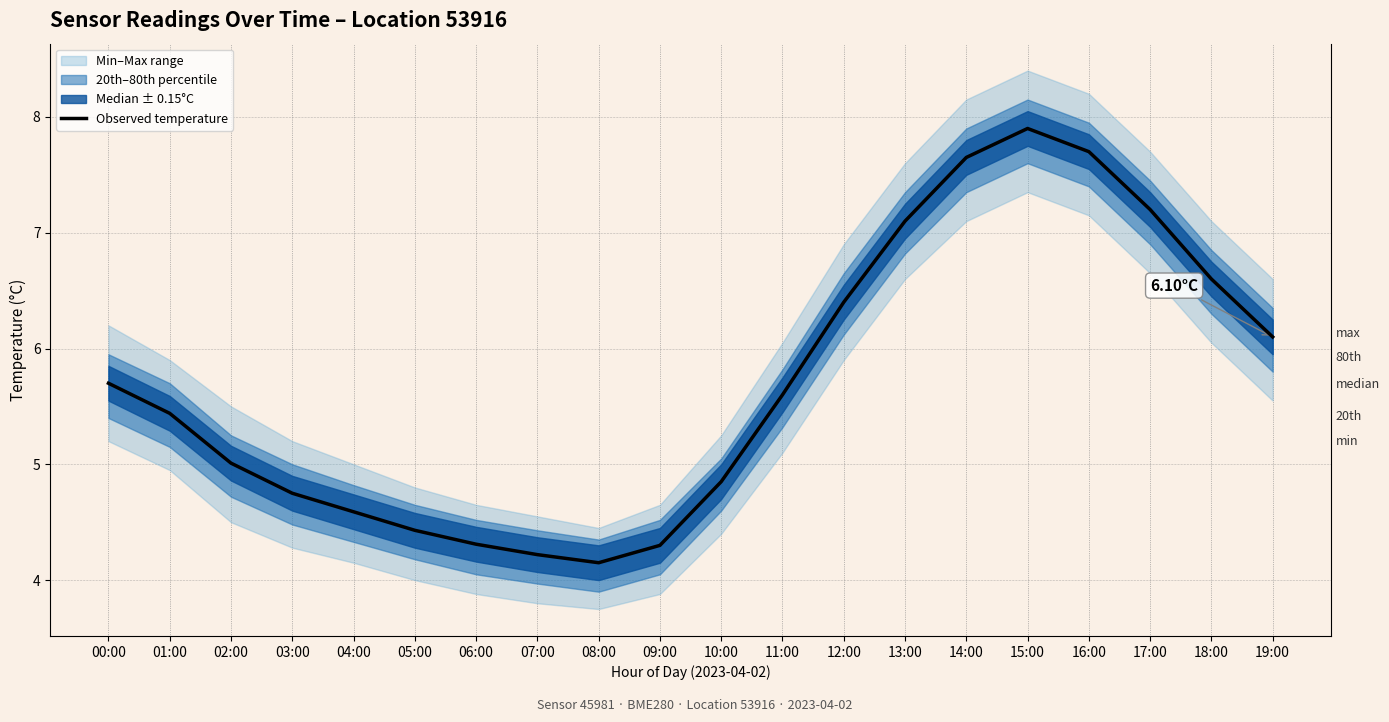

At which label does the data first exceed 5?

00:00